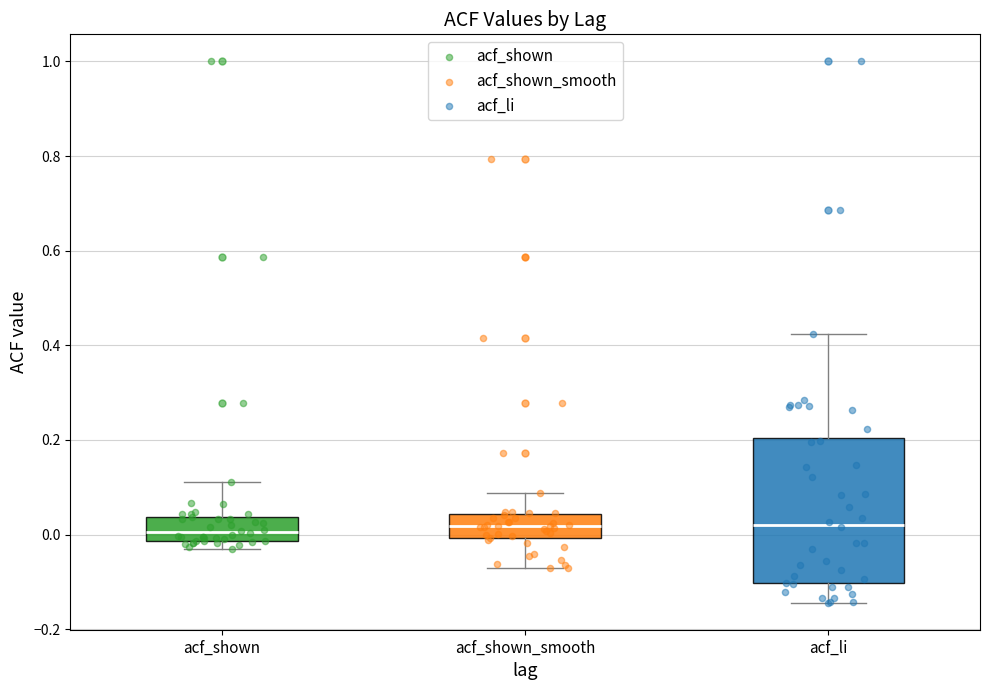

Reading left to right, read every box against the y-axis: the position of its median line, the range the box covers, and the ends of its whiskers. The values are not printed on the chart, so give them approximately, as read against the axis.

acf_shown: median 0.00, box -0.02 to 0.04, whiskers -0.02 (just below the box's lower edge) to 0.12
acf_shown_smooth: median 0.02, box 0.00 to 0.04, whiskers -0.06 to 0.08
acf_li: median 0.02, box -0.10 to 0.20, whiskers -0.14 to 0.42